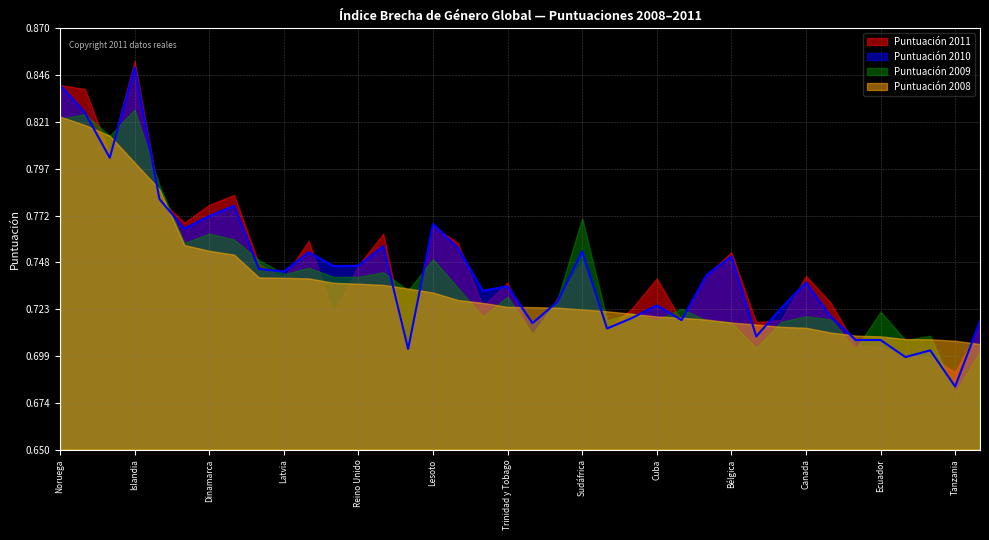

Which has a higher value, España or Sudáfrica?

España